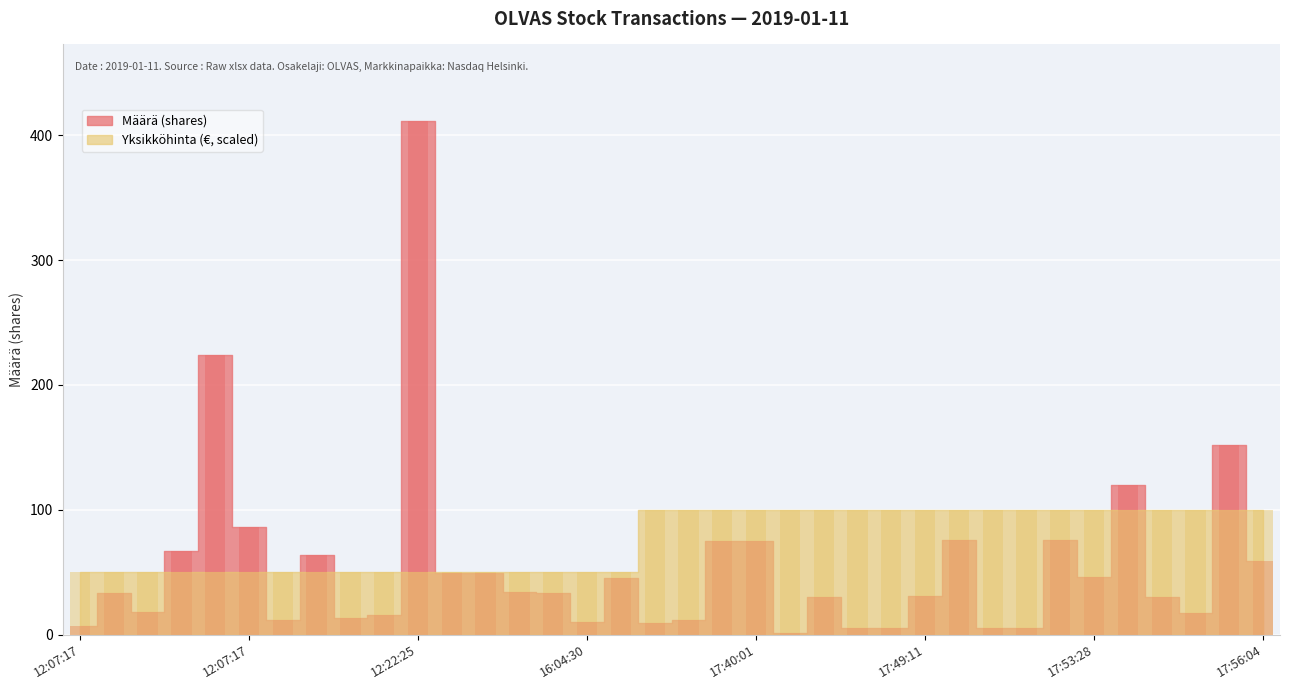

What is the difference between the Määrä values at 12:07:17 and 17:51:15?

43.0